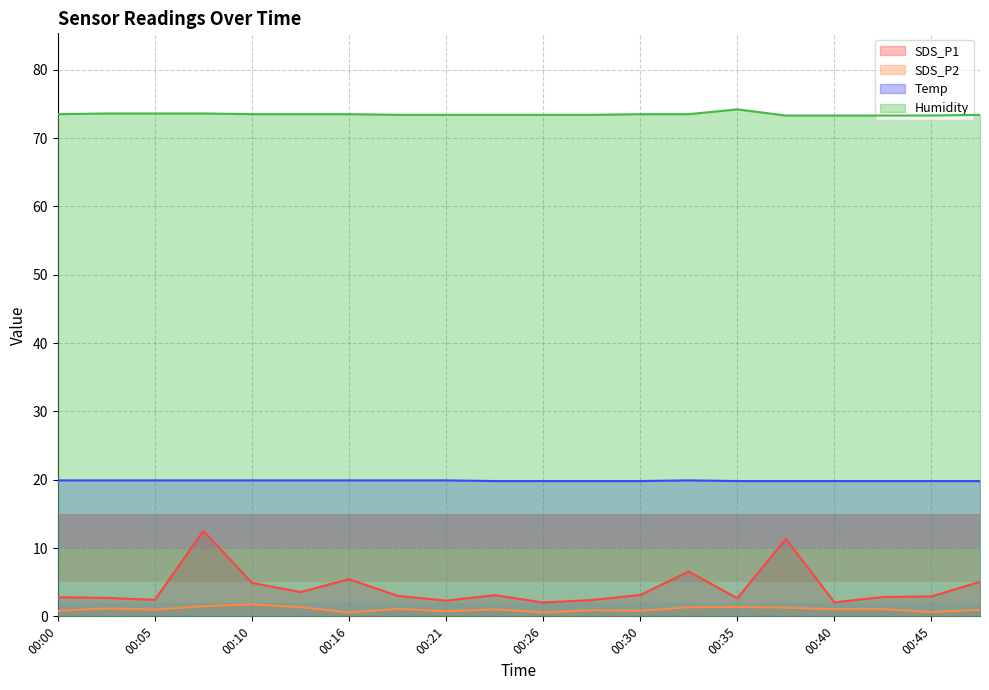

Where is SDS_P1 nearest to the value 7?

00:33